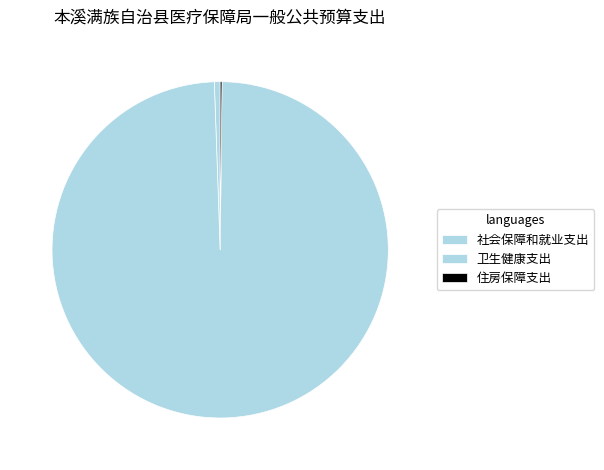

What is the largest slice in the pie chart?

卫生健康支出